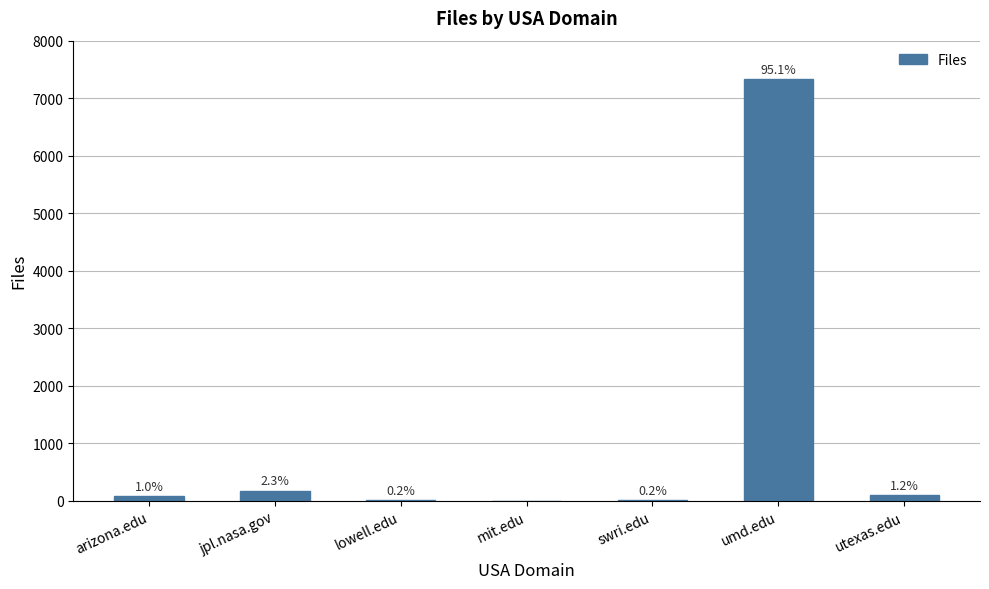

Which label corresponds to the smallest value in the chart?

mit.edu